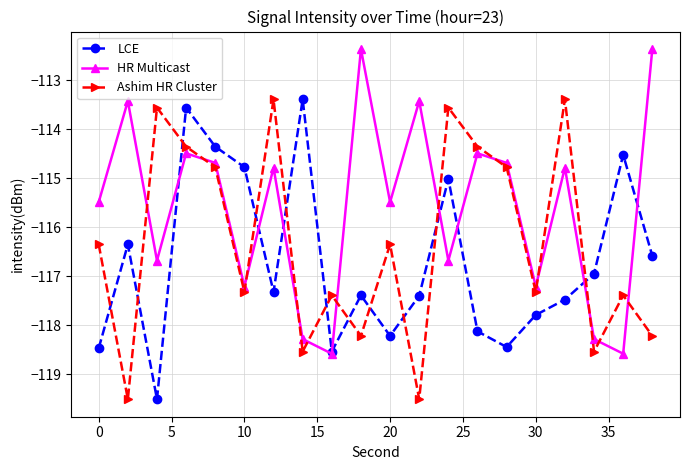

True or false: Ashim HR Cluster and LCE cross at least once.

True